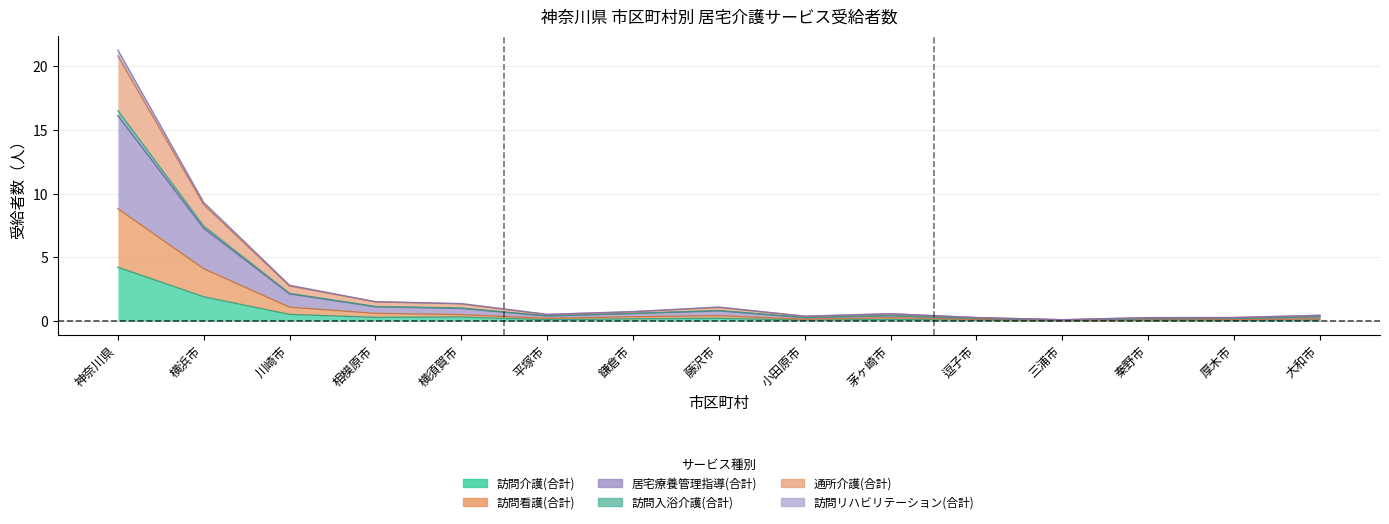

What is the maximum value shown in the chart?

21.3